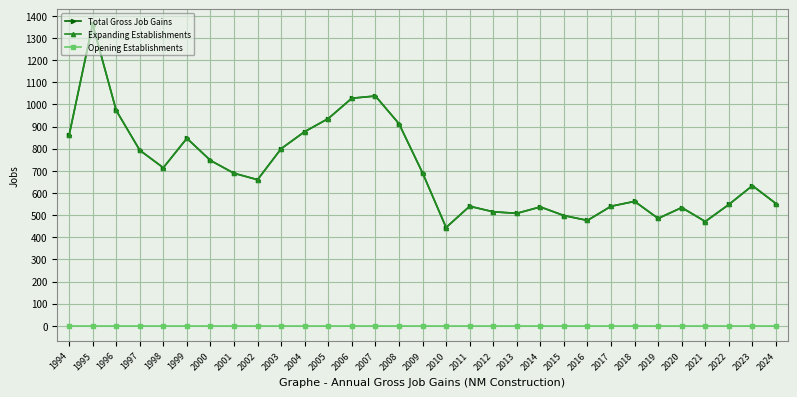

True or false: Expanding Establishments has a value of 1617 at 2008.

False